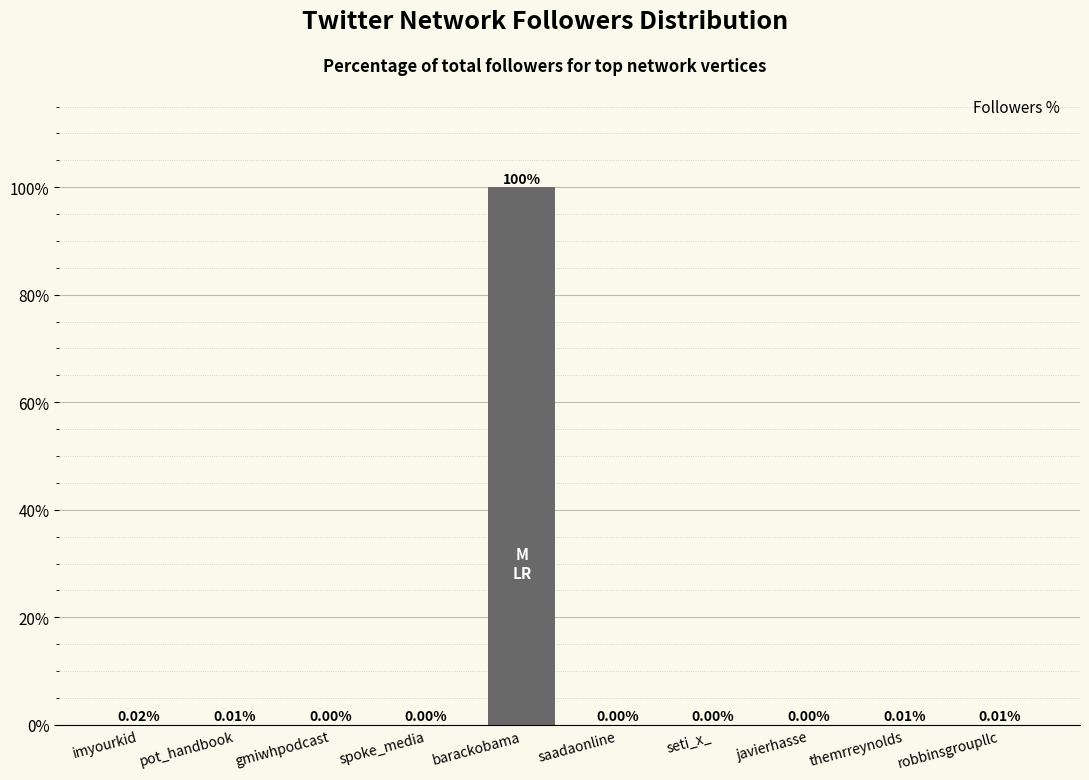

Which category has the highest value across all series?

barackobama